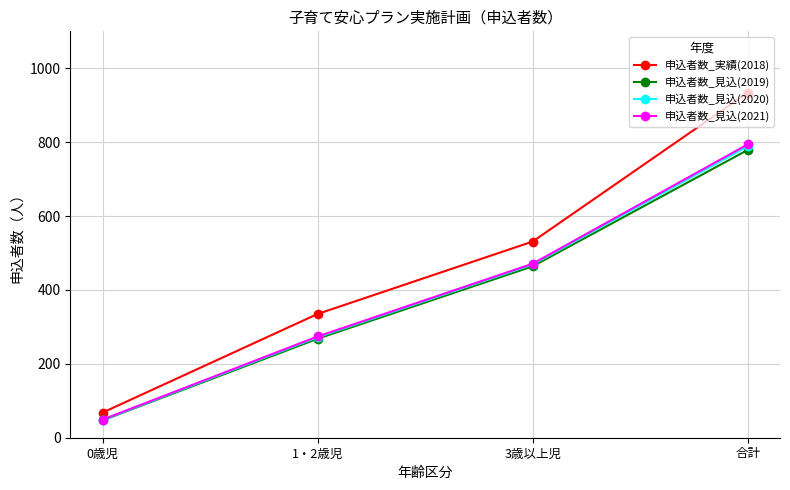

Is this an area chart (filled region under the line)?

No